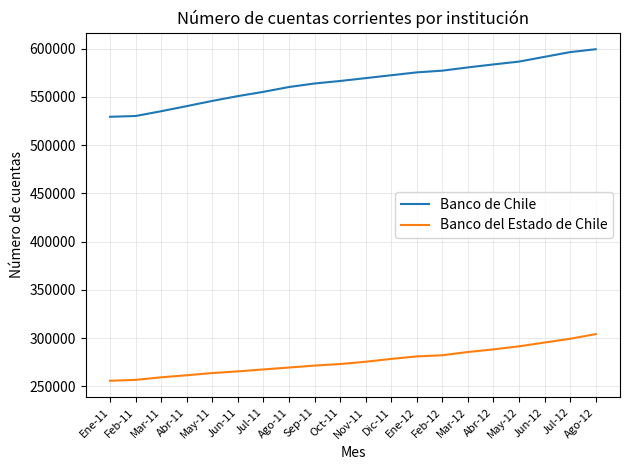

Rank the series by their average value, from highest to lowest.

Banco de Chile, Banco del Estado de Chile